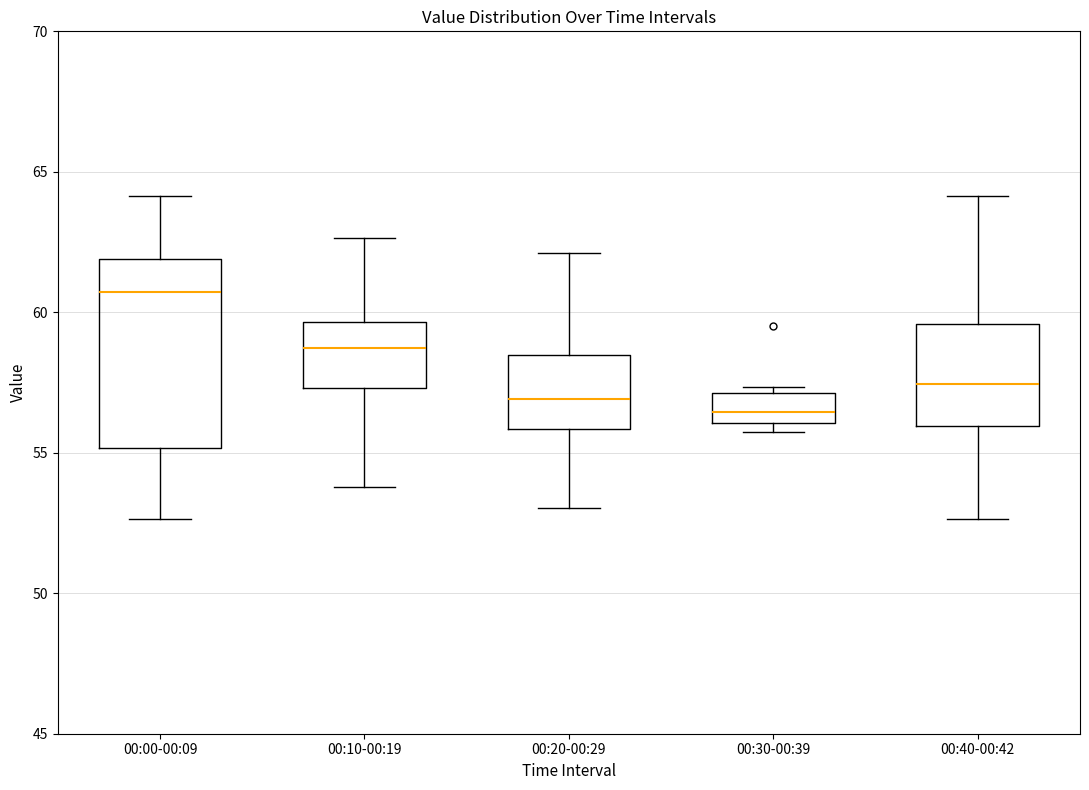

Where is the upper edge of the box for 00:10-00:19 on the y-axis? The values are not printed on the chart, so give them approximately, as read against the axis.

59.5